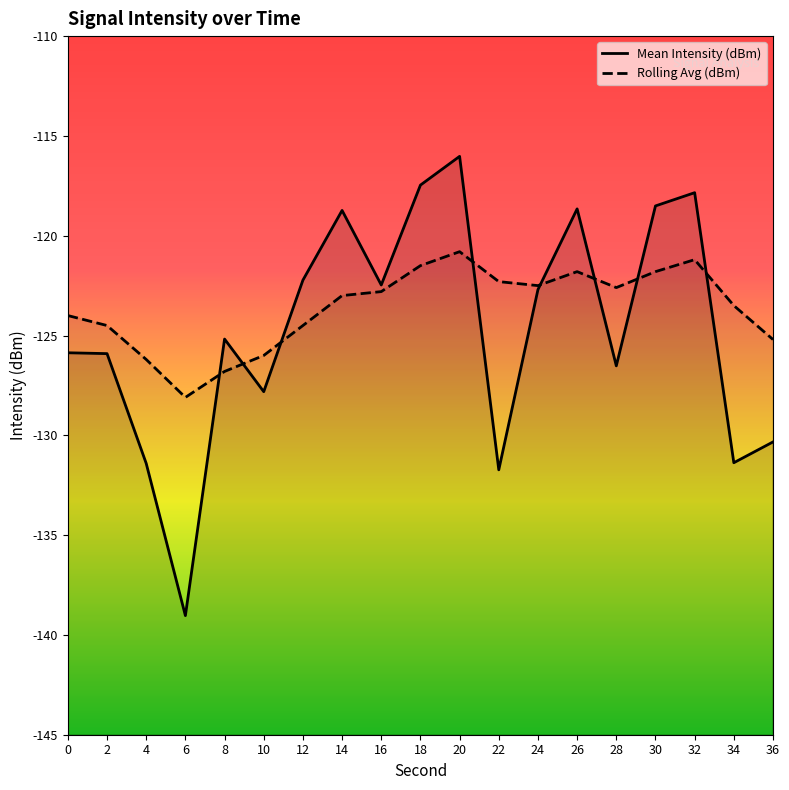

Does the chart display data point markers on the line(s)?

No